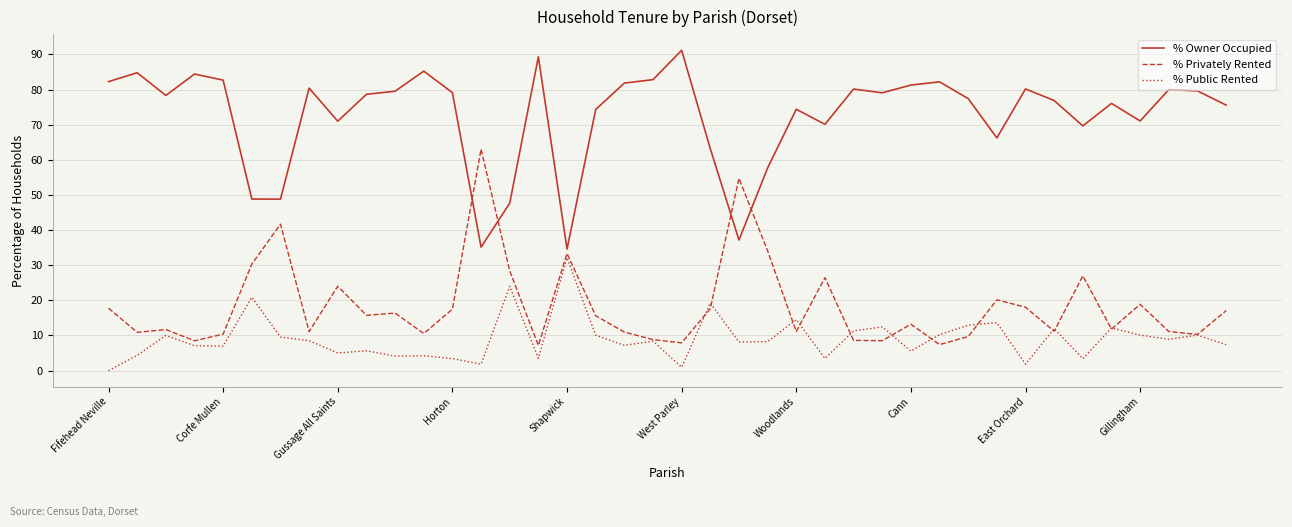

List the series in order of their peak value, highest first.

% Owner Occupied, % Privately Rented, % Public Rented